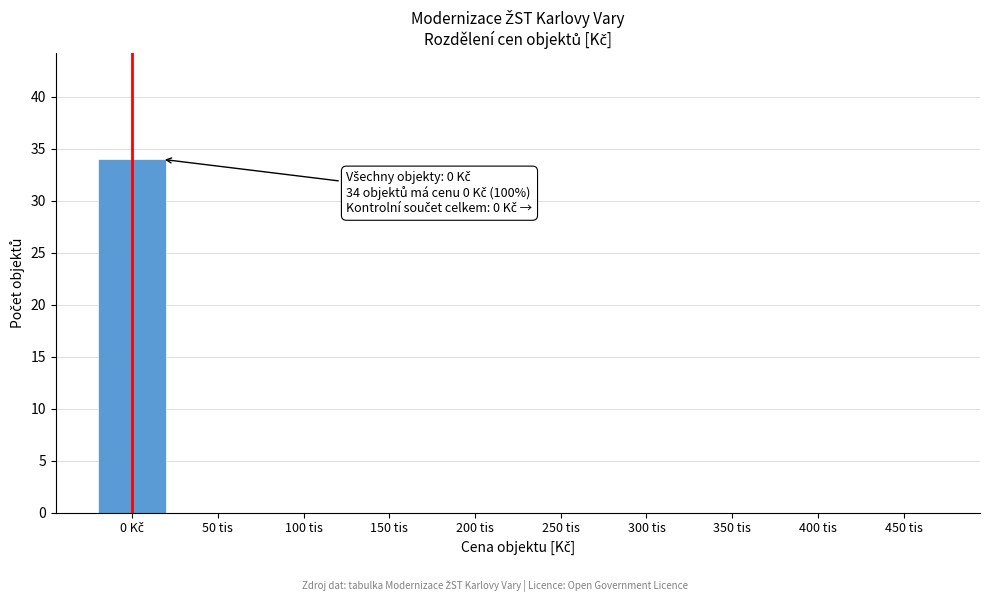

The chart shows a value of 0 at 100 tis. True or false?

True